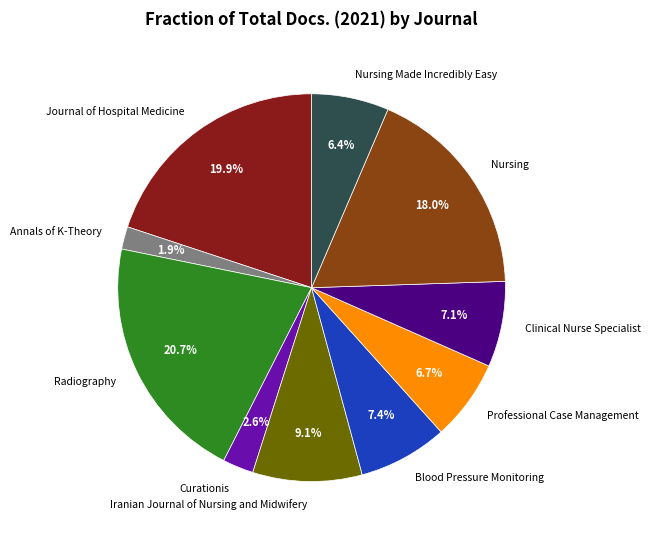

Does any single category account for the majority?

No